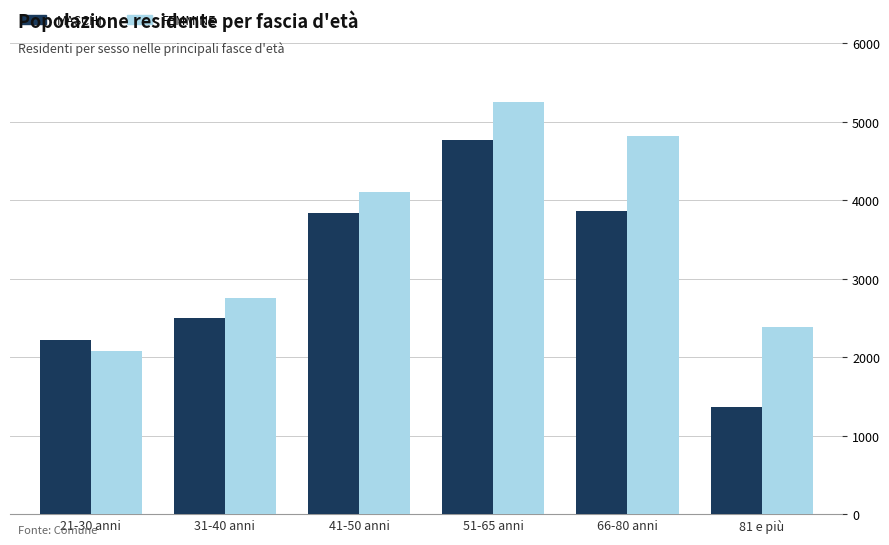

Reading left to right, transcribe all the data shown in this chart.

MASCHI: 2213	2502	3831	4767	3864	1364
FEMMINE: 2077	2757	4104	5245	4818	2384